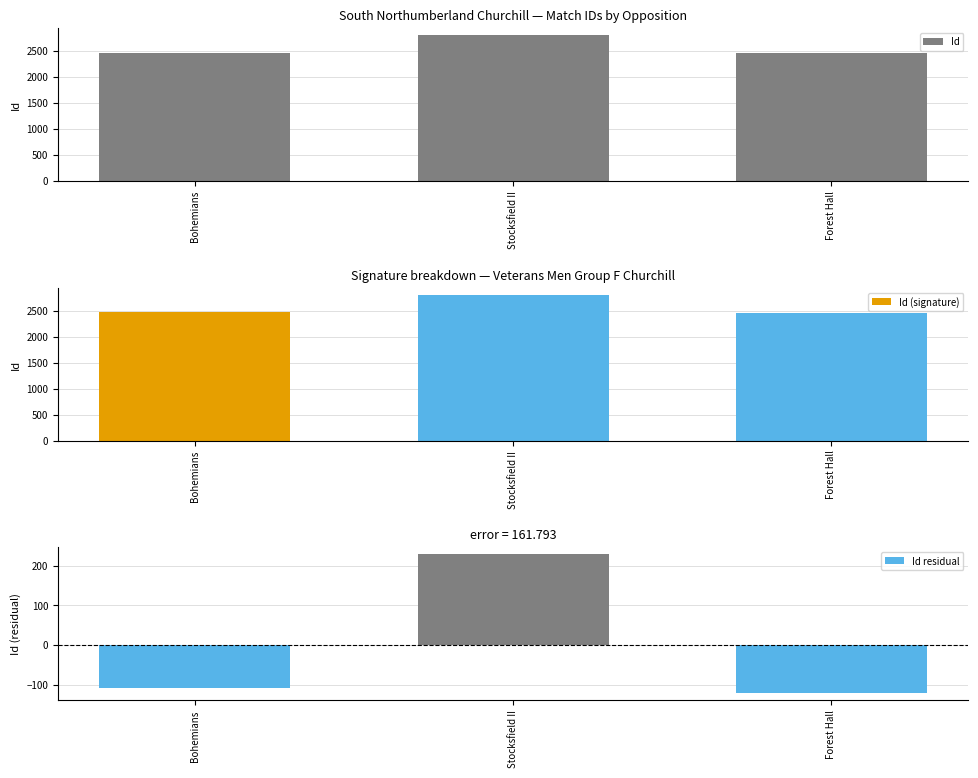

At which category is the sum across all series the highest?

Stocksfield II